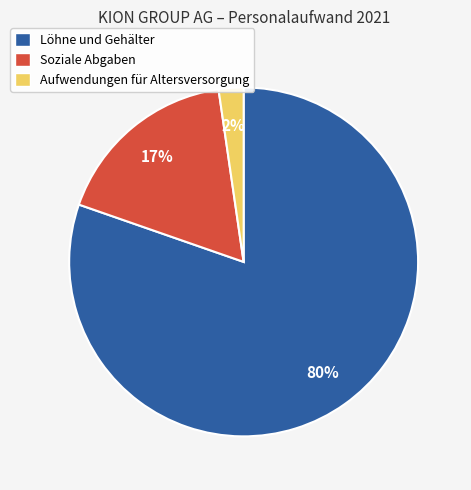

What is the largest slice in the pie chart?

Löhne und Gehälter